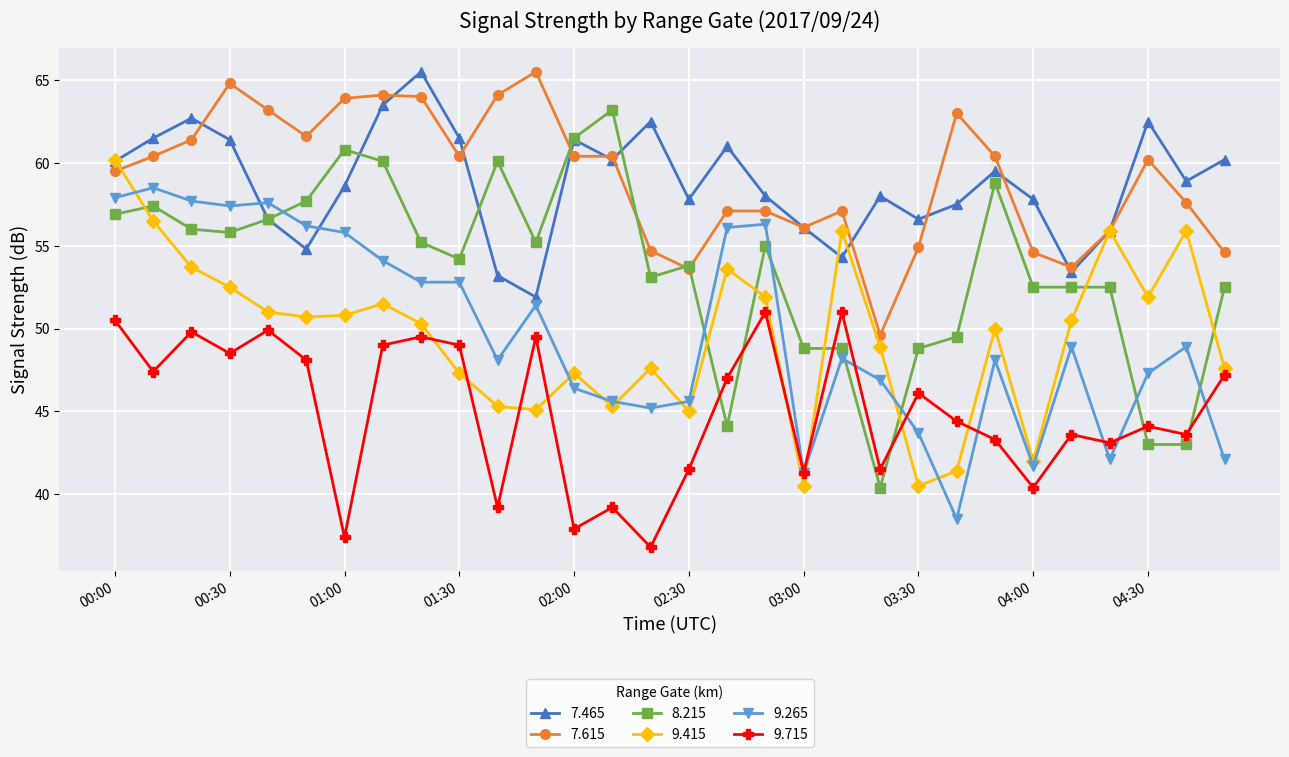

Which series has the widest spread of values?

8.215